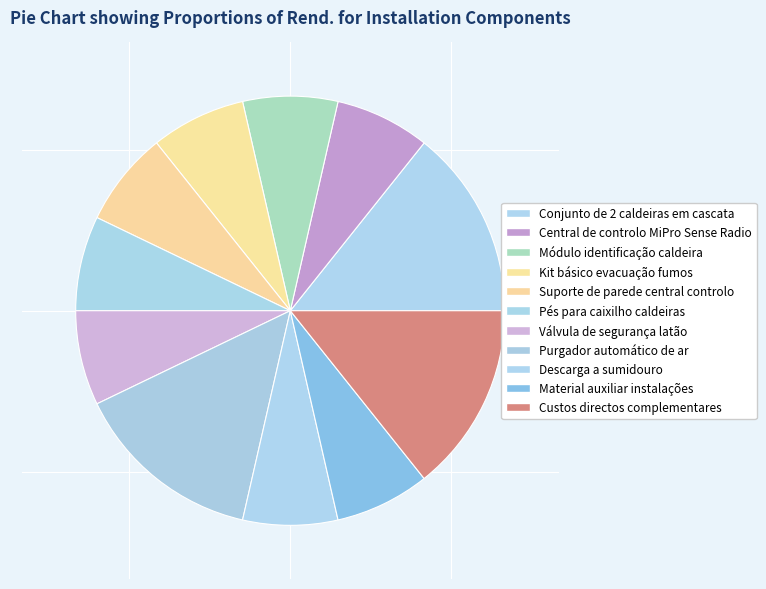

Approximately how many times larger is the value at Válvula de segurança latão compared to Purgador automático de ar?

0.5